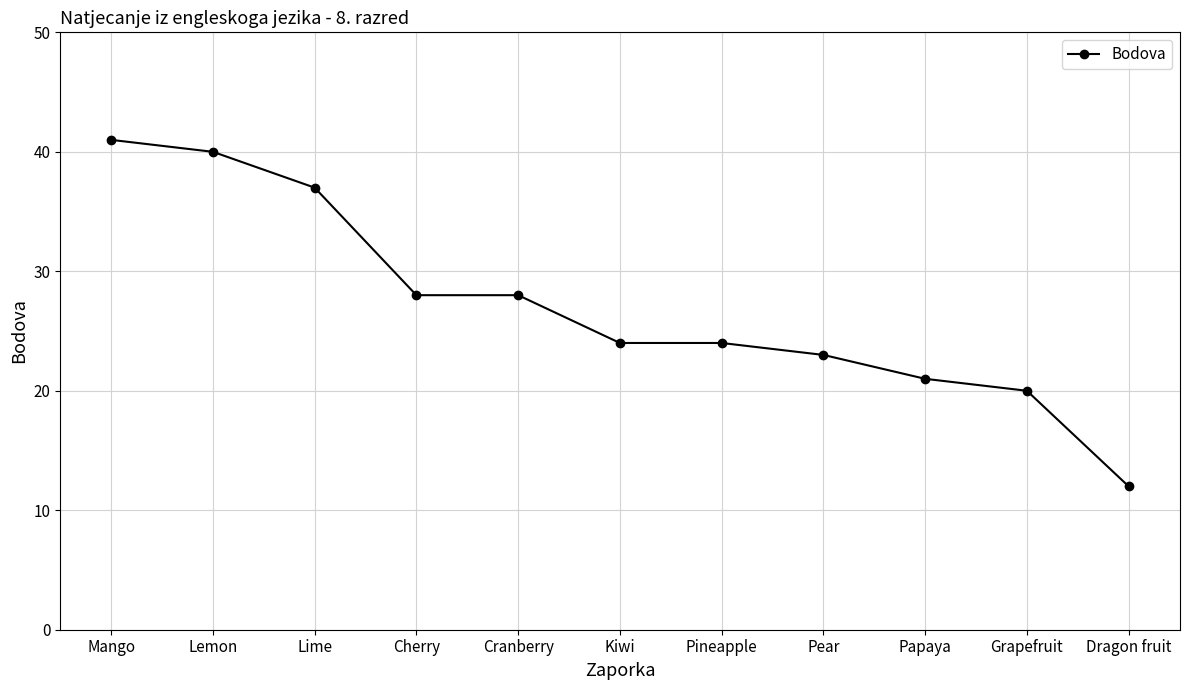

What is the average value?

27